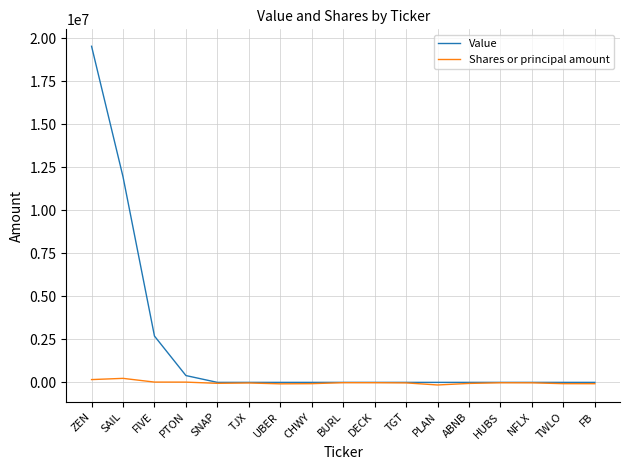

What is the average value of the Shares or principal amount series?

-17441